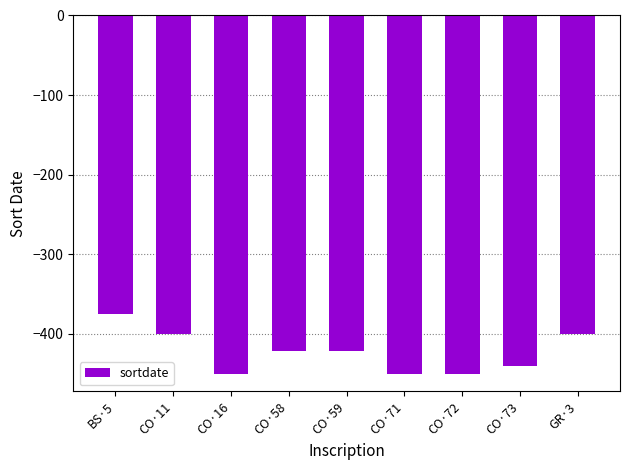

Count the values in the range -450 to -400.

8